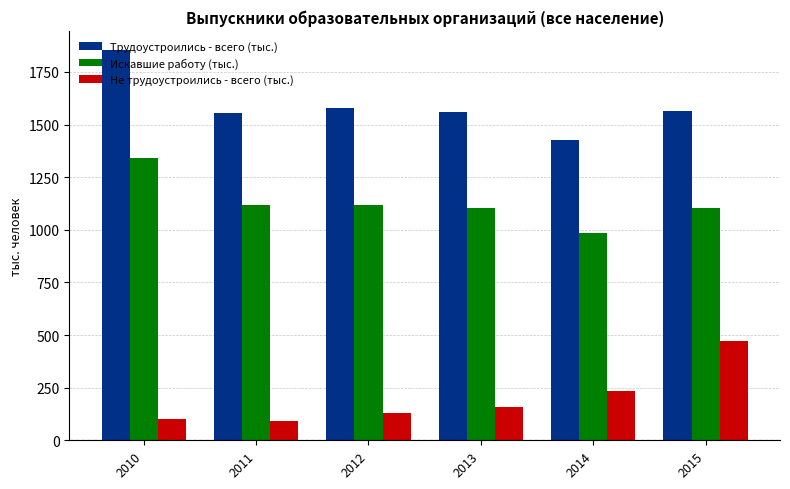

At which label does Не трудоустроились - всего (тыс.) reach its peak?

2015